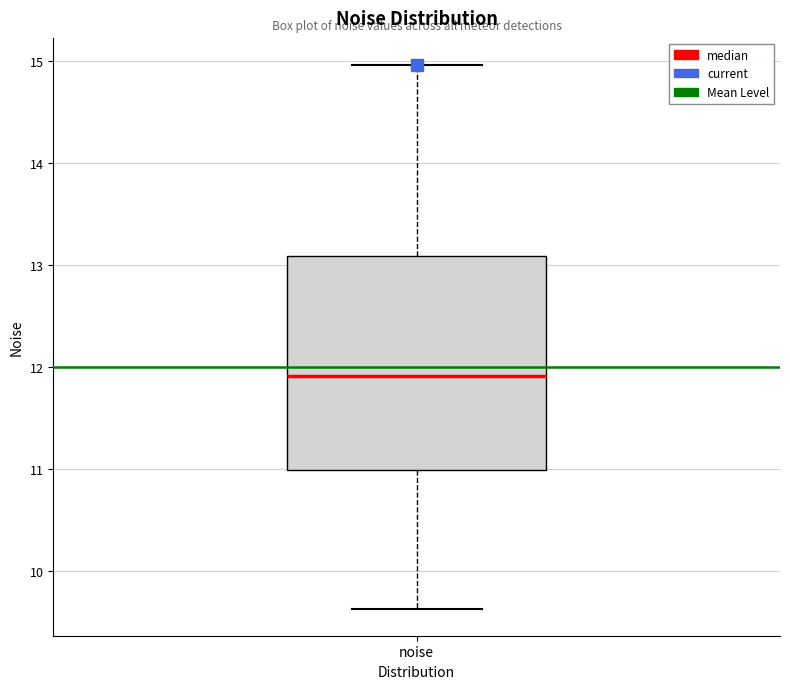

Read this box plot against the y-axis: the position of the median line, the range covered by the box, and the ends of both whiskers. The values are not printed on the chart, so give them approximately, as read against the axis.

median 11.9, box 11.0 to 13.1, whiskers 9.6 to 15.0